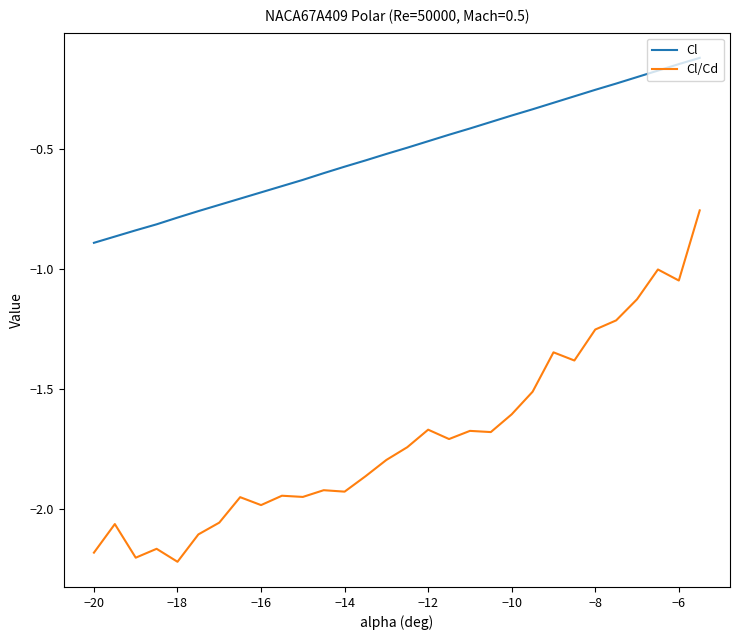

True or false: Cl and Cl/Cd cross at least once.

False